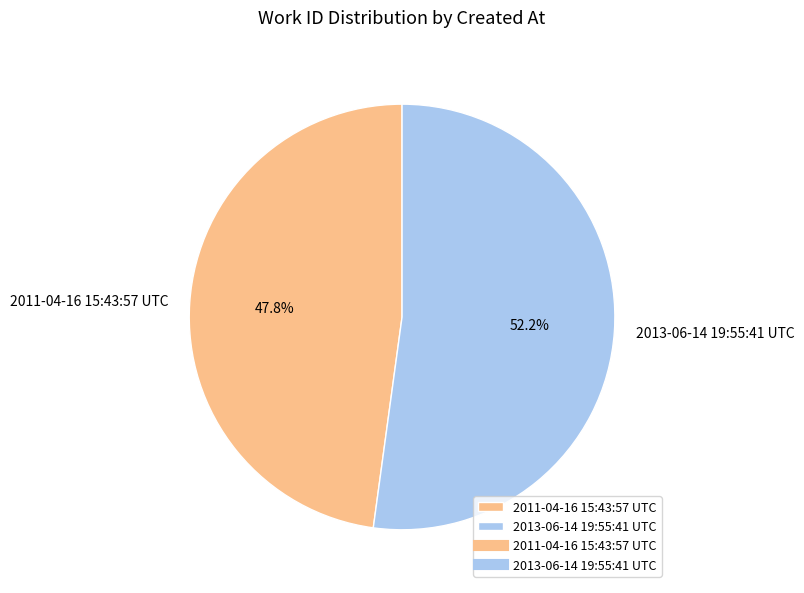

Between 2013-06-14 19:55:41 UTC and 2011-04-16 15:43:57 UTC, which is larger?

2013-06-14 19:55:41 UTC